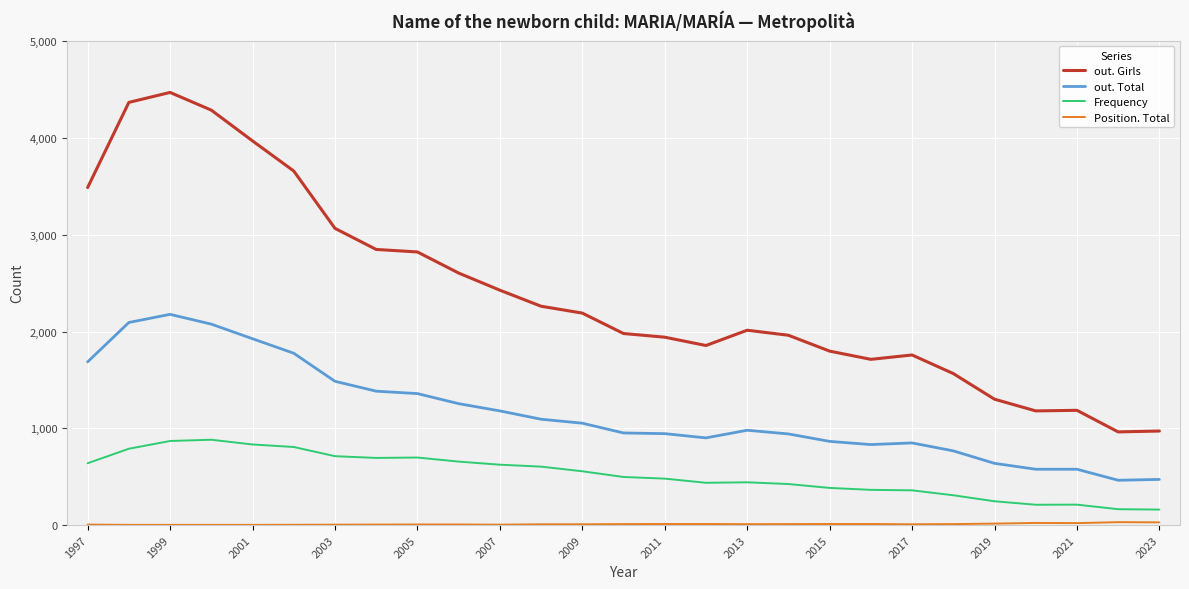

What is the minimum value for out. Total?

463